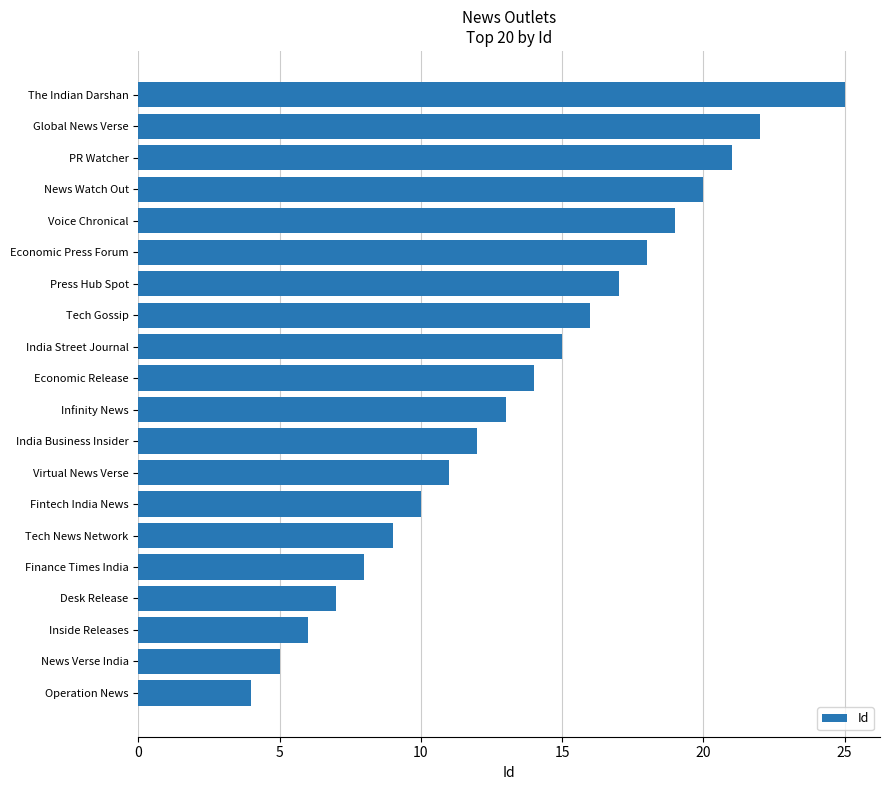

Is it true that the value at Voice Chronical is 19?

True